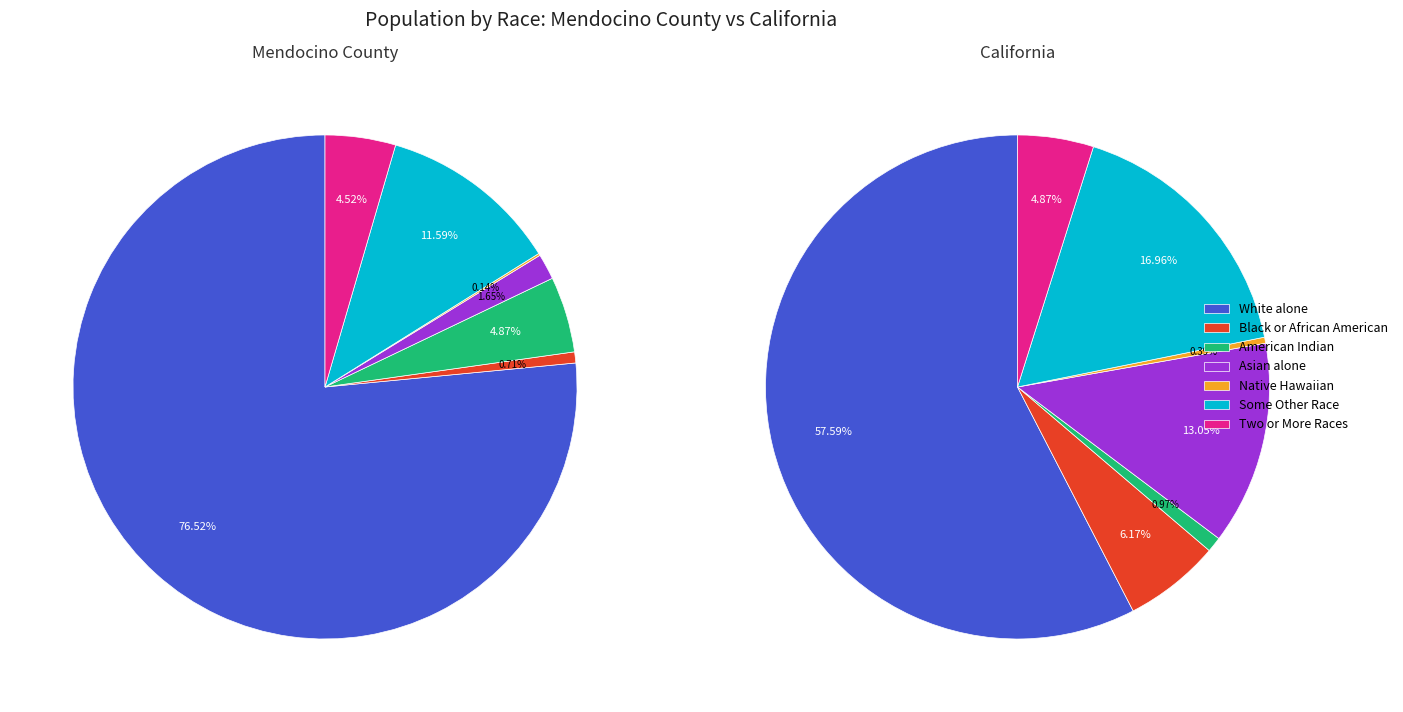

What percentage is the Two or More Races slice, to the nearest percent?

5%